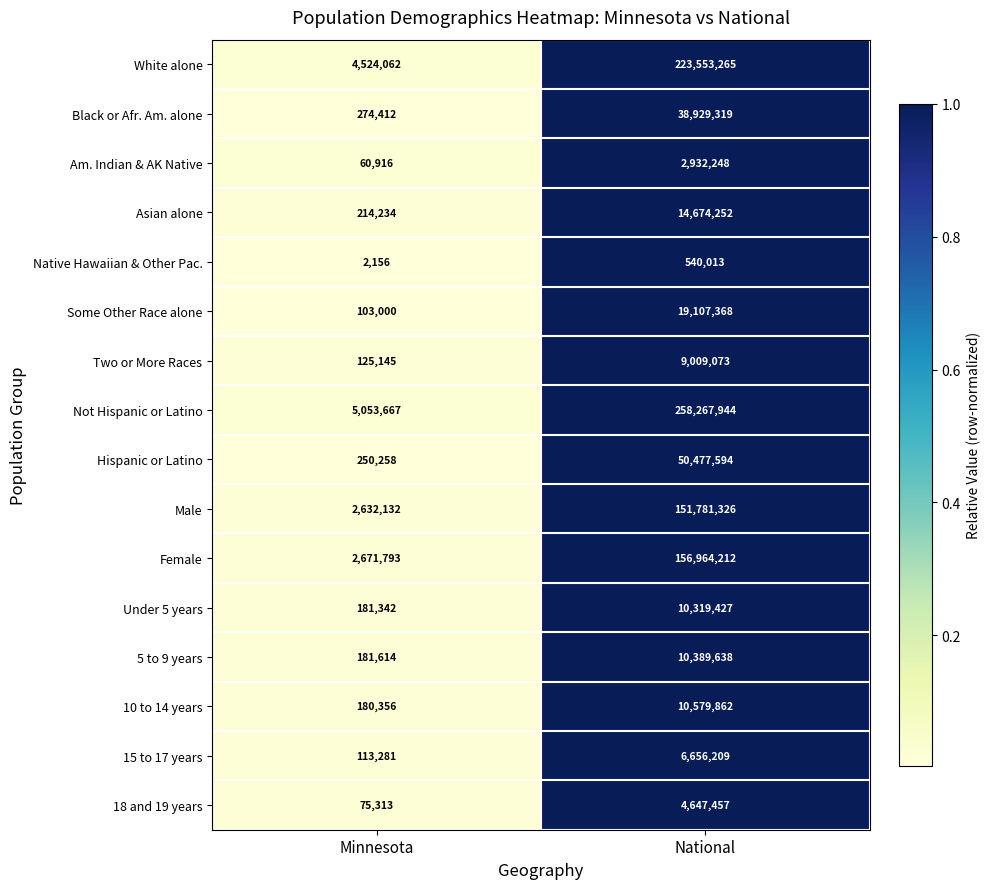

The Asian alone series shows 14674252 at National. True or false?

True